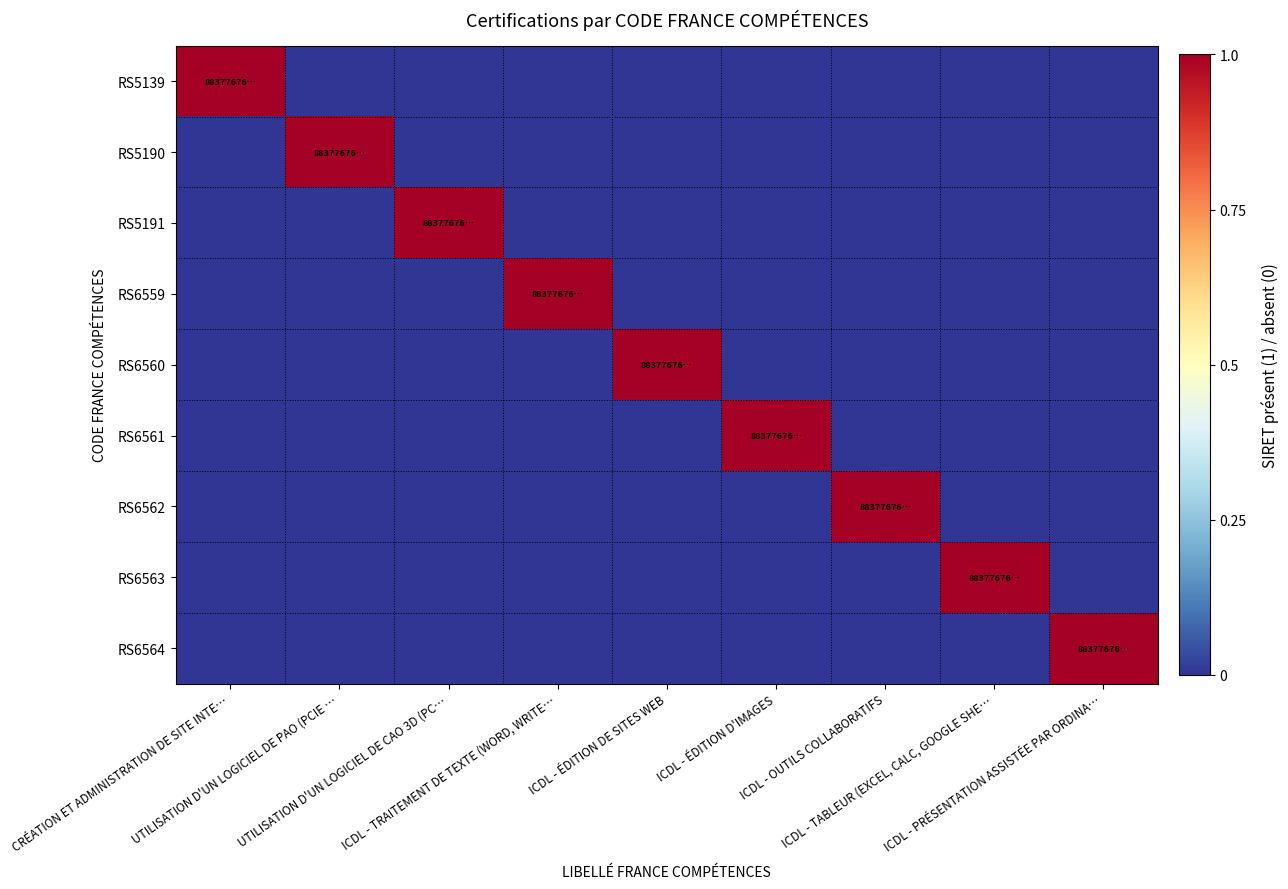

Count the number of data series in this chart.

9